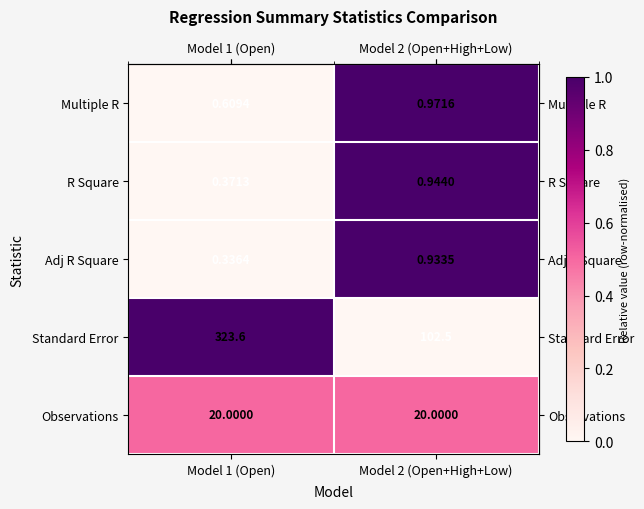

At how many categories does at least one series exceed 0?

2